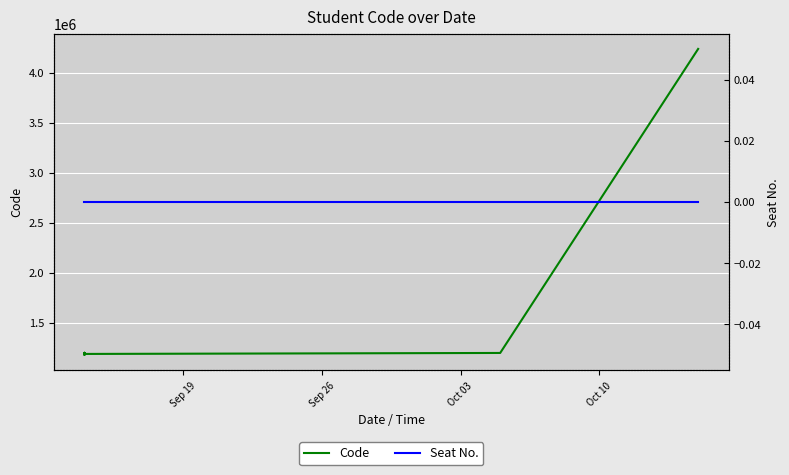

True or false: Seat No. and Code cross at least once.

False